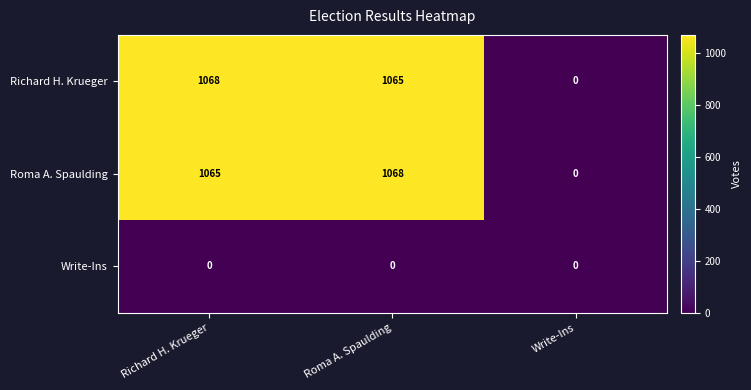

True or false: Write-Ins has a value of 0 at Roma A. Spaulding.

True